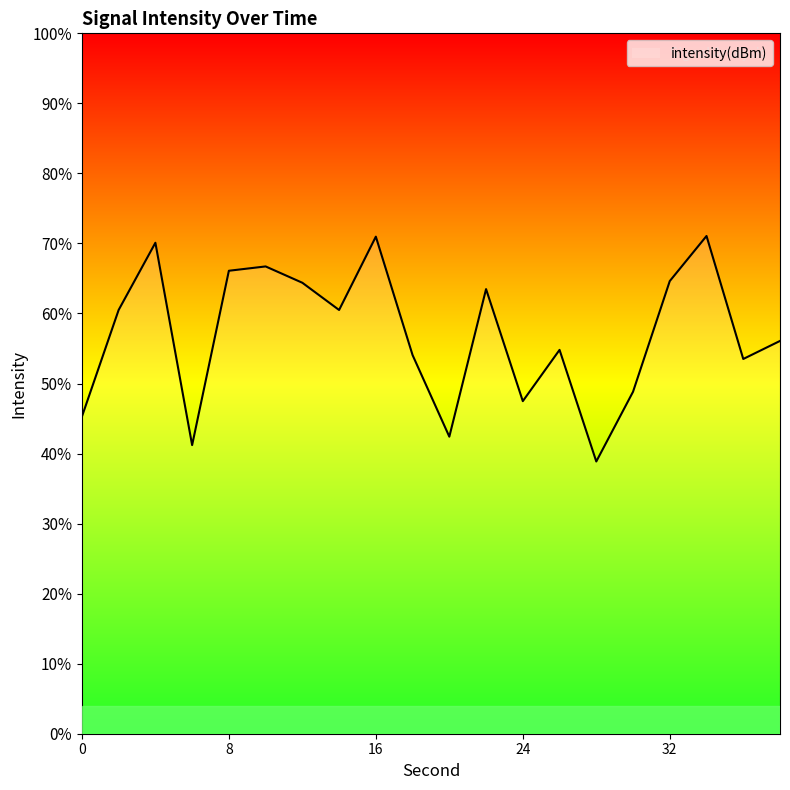

At which category does the data reach its first local valley?

6